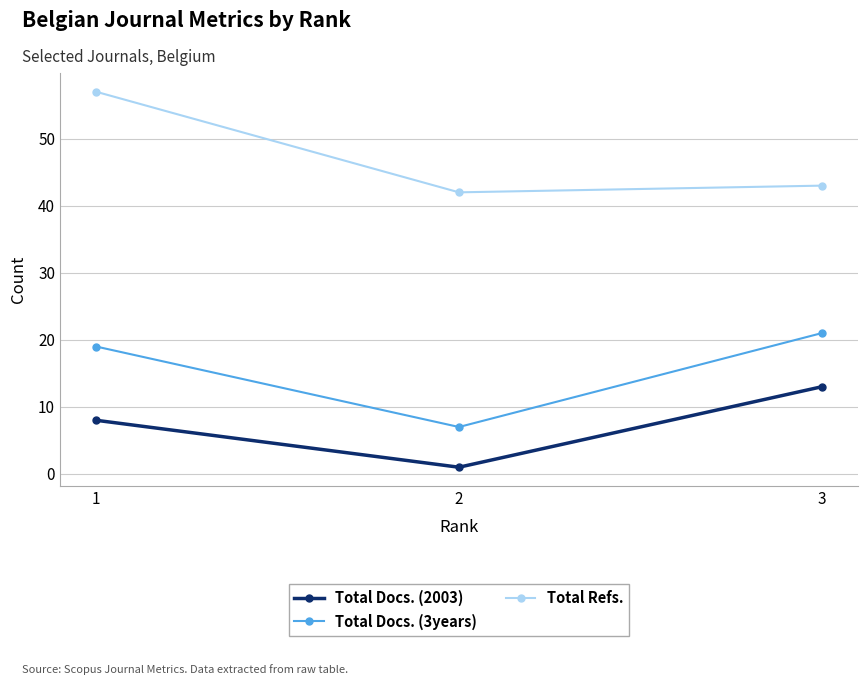

What is the difference between the Total Docs. (2003) values at 3 and 2?

12